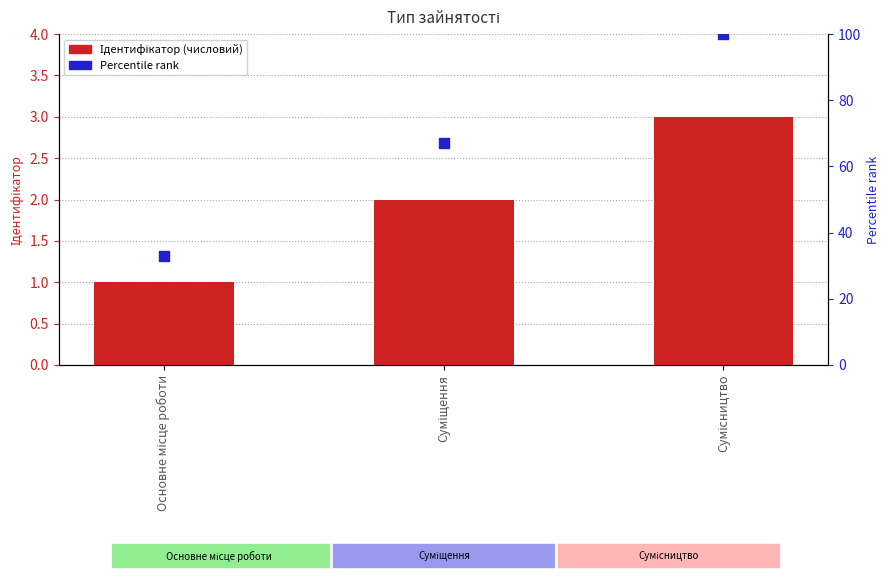

At how many categories does at least one series exceed 68?

1